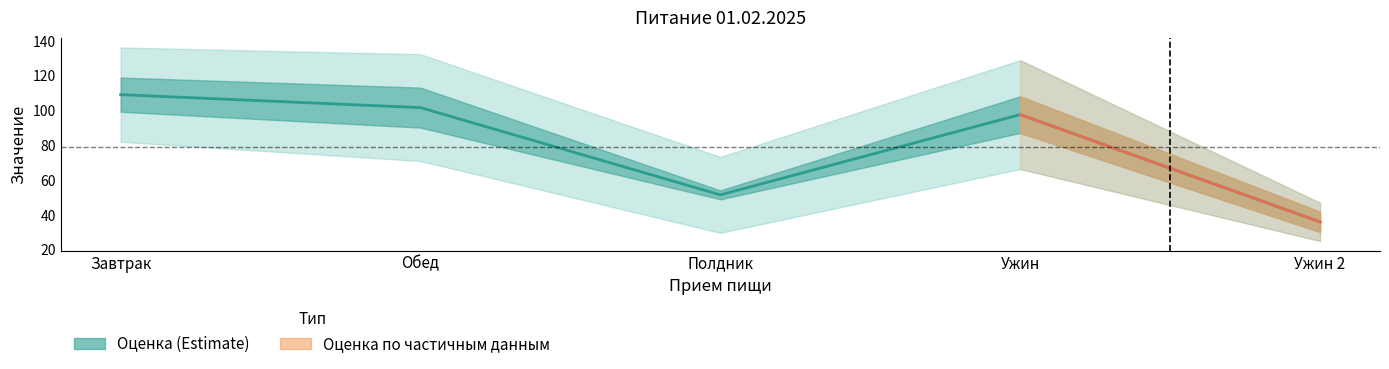

Reading right to left, what are all the values shown in this chart?

36.1	97.8	51.6	101.8	109.2